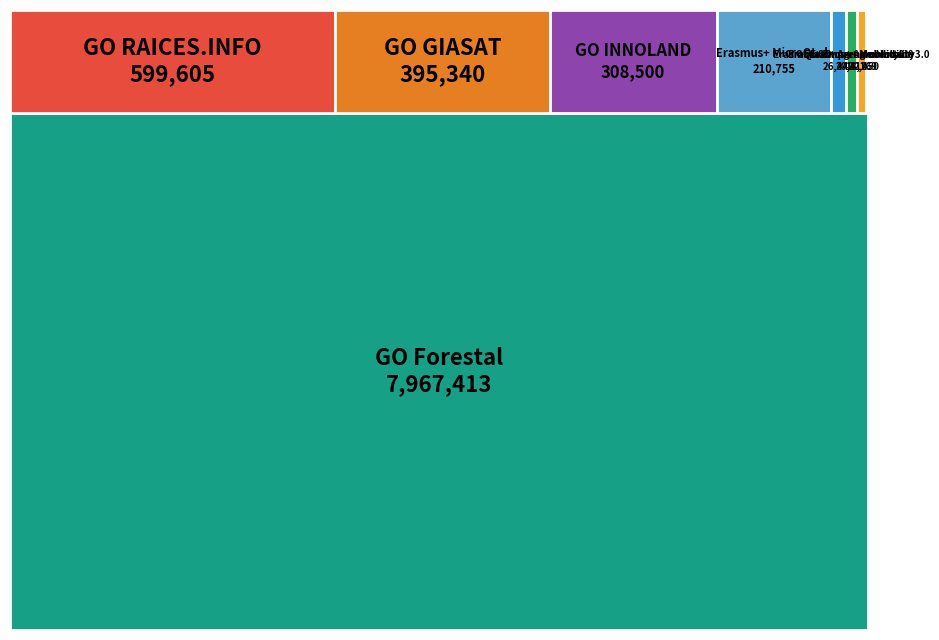

Reading left to right, what are all the values shown in this chart?

18169	210755	20412	2450	26442	395340	7967413	308500	599605